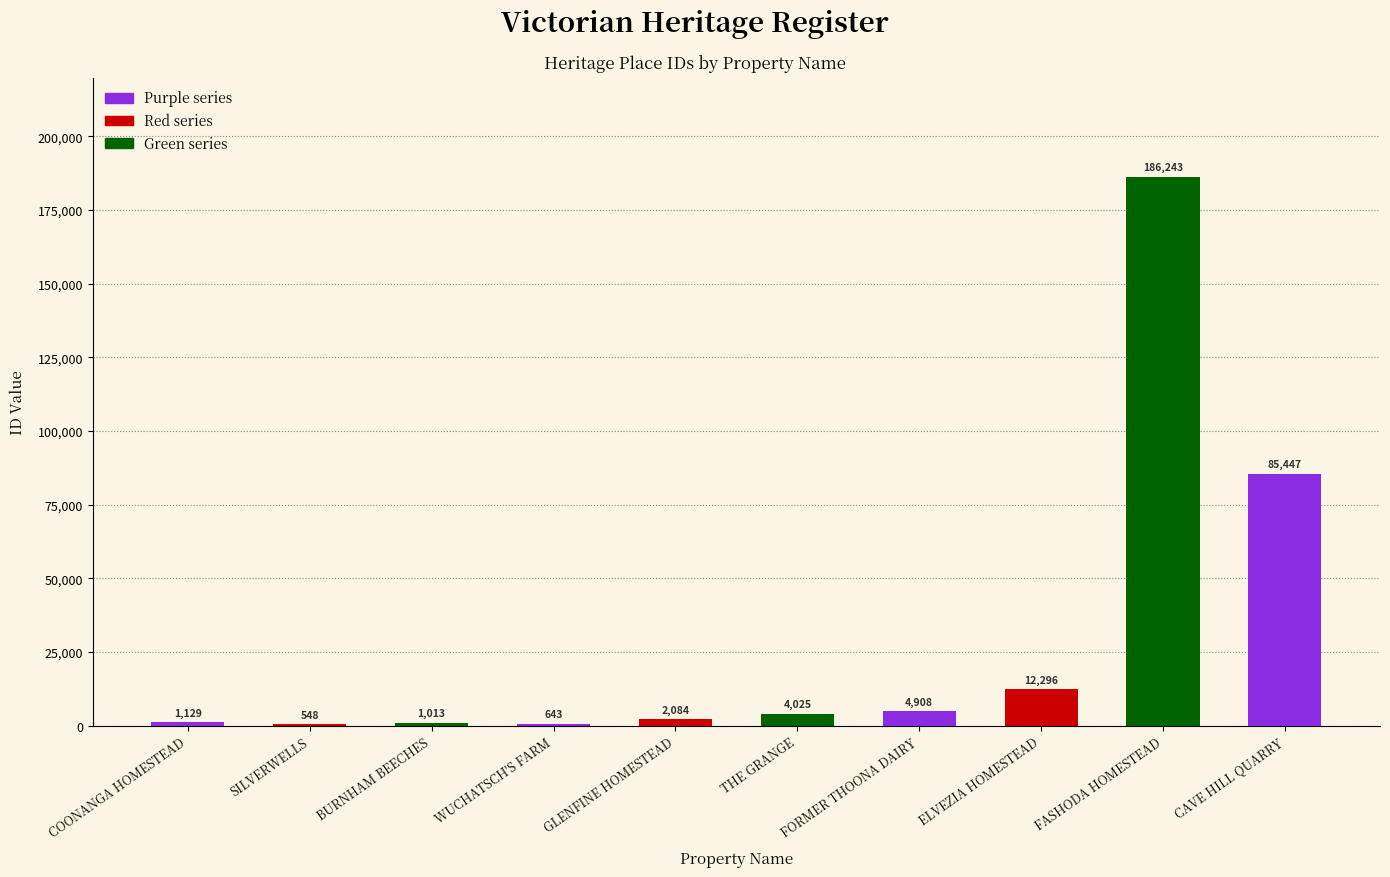

Which category has the highest value across all series?

FASHODA HOMESTEAD